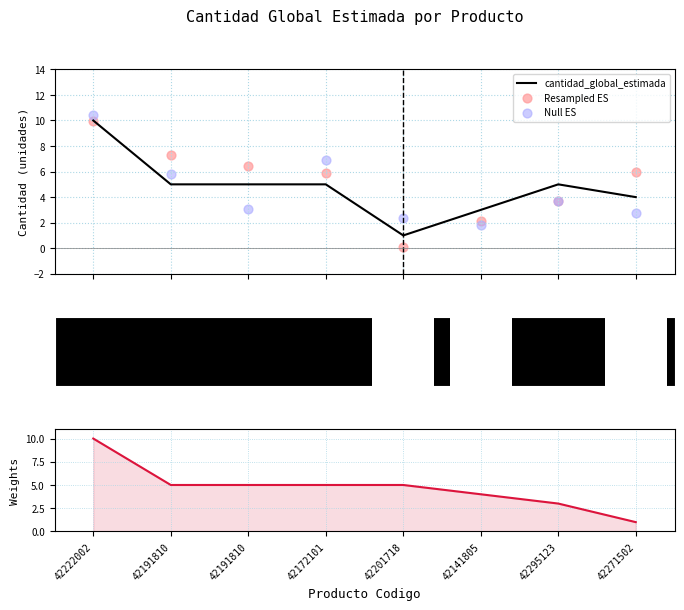

Which series has the largest Y range (max minus min)?

Resampled ES